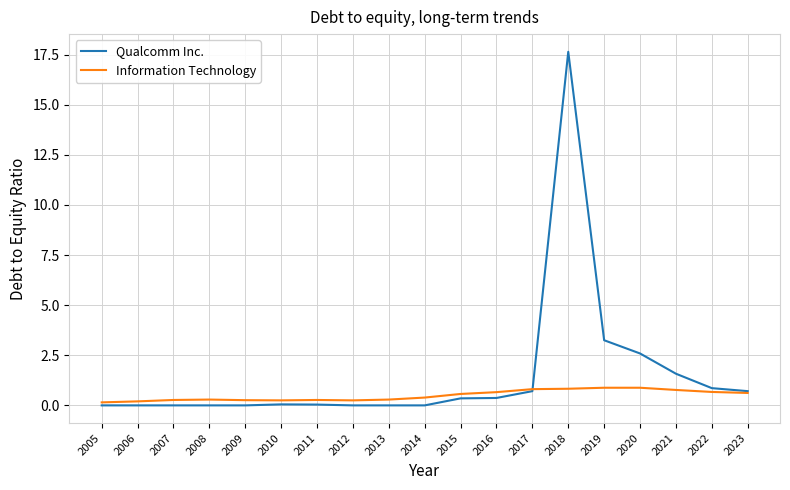

Which series has the widest spread of values?

Qualcomm Inc.